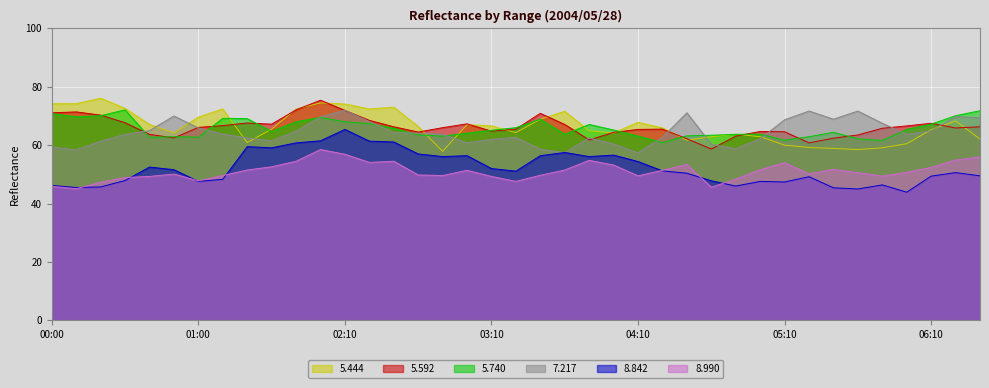

At which category does the chart reach its minimum across all series?

2004/05/28 06:00